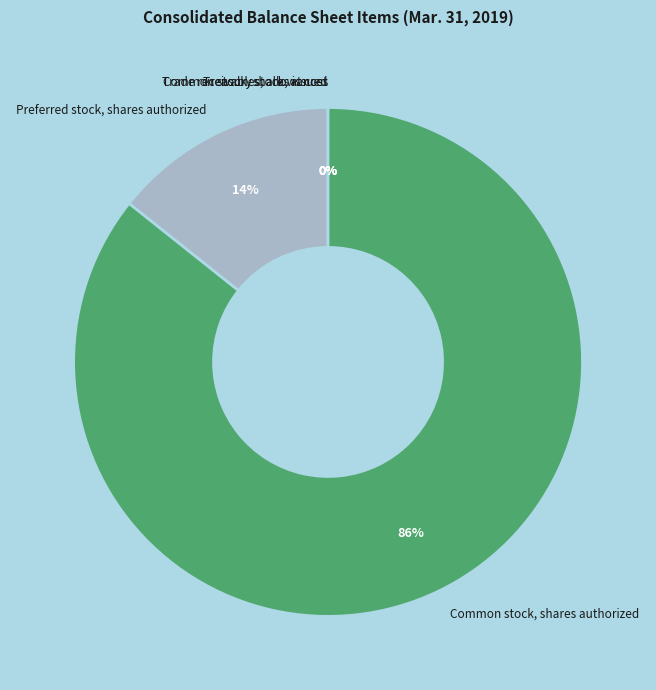

Is there any slice that represents more than half of the pie?

Yes